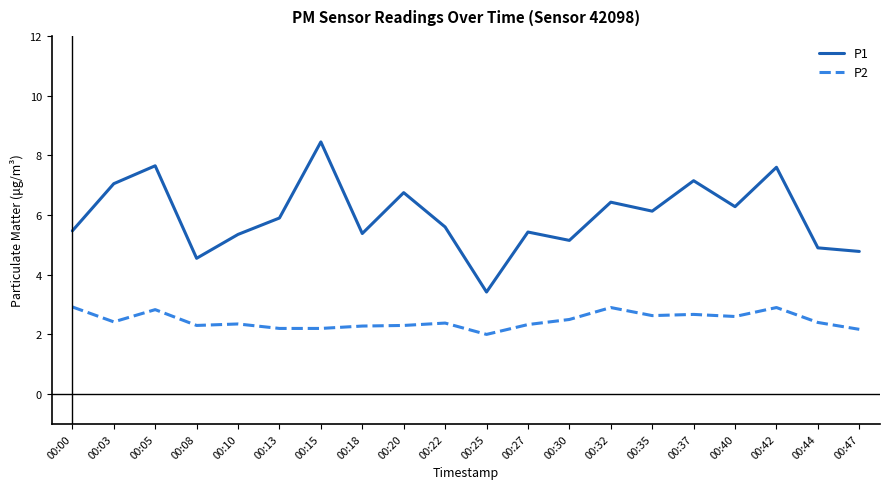

What are all the series names shown in the legend?

P1, P2